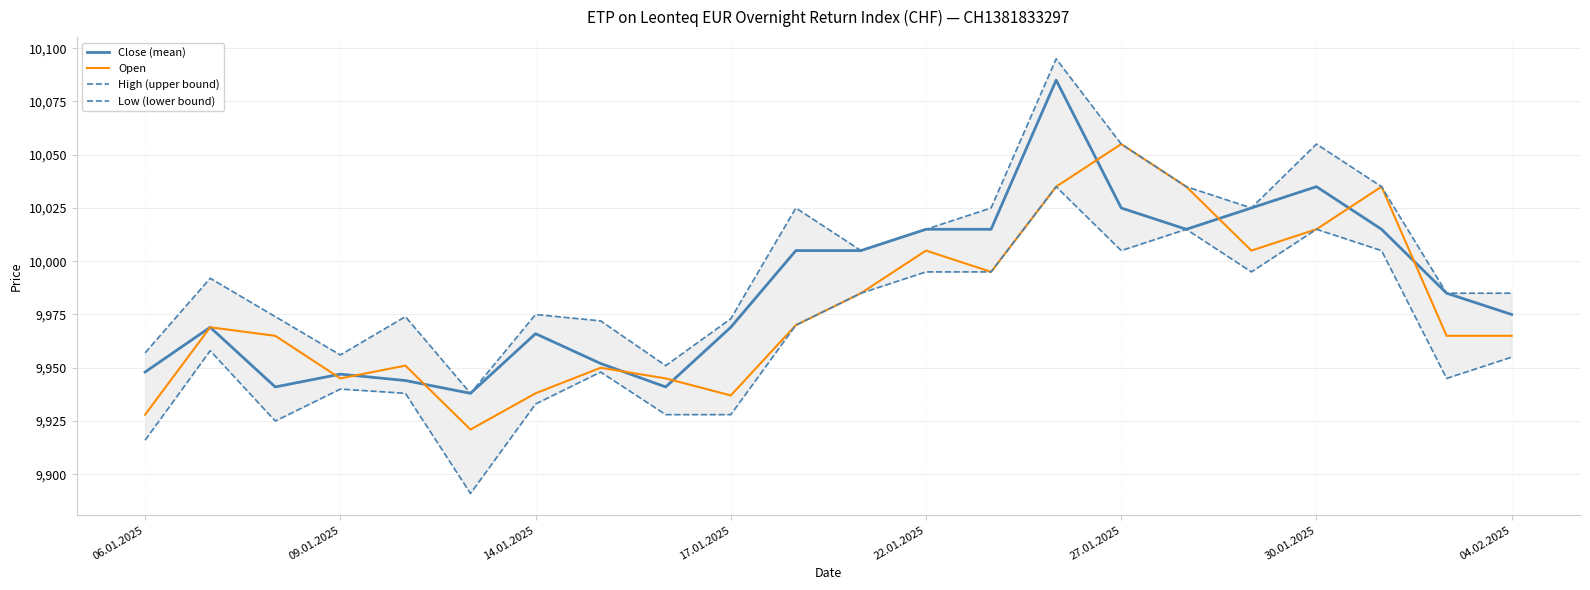

Does the chart have visible grid lines?

Yes